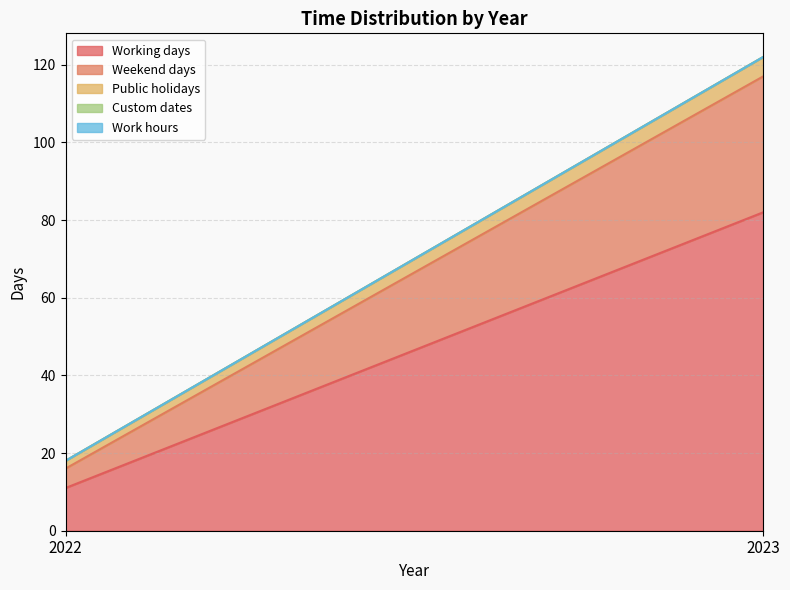

Between 2022 and 2023, which series saw the biggest shift?

Working days